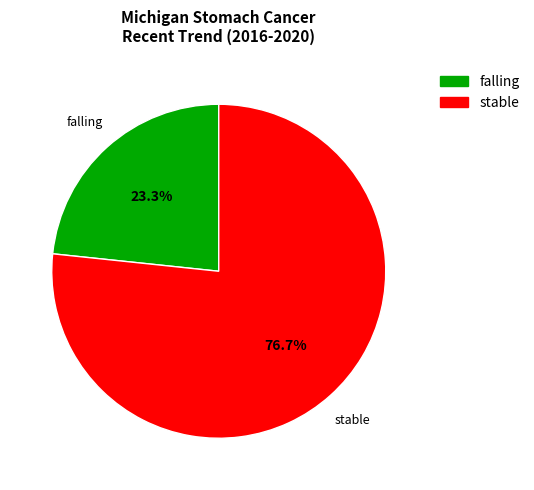

Is there any slice that represents more than half of the pie?

Yes